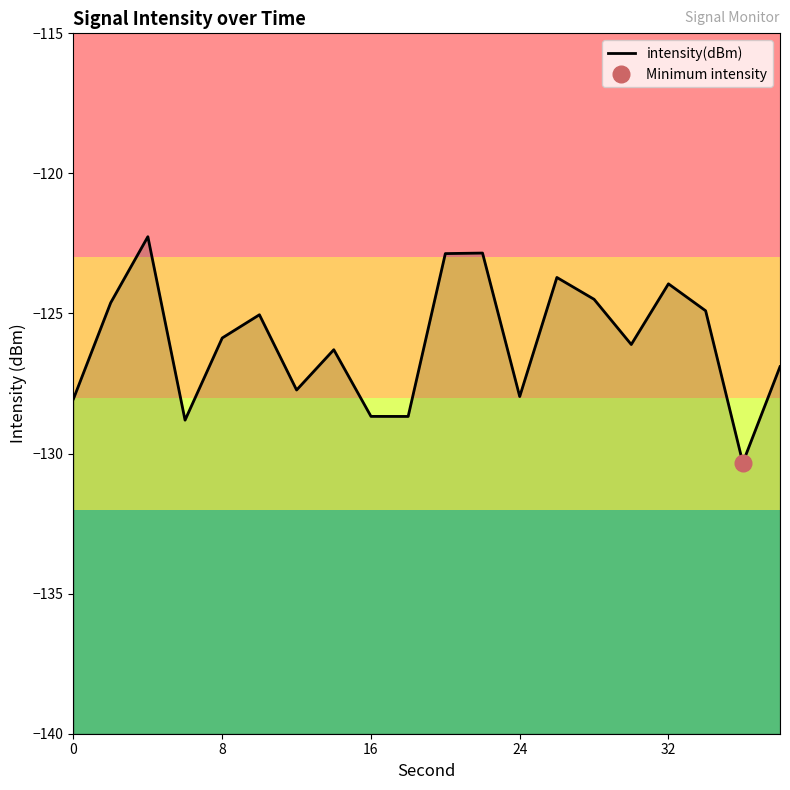

The chart shows a value of -224.9 at 6. True or false?

False